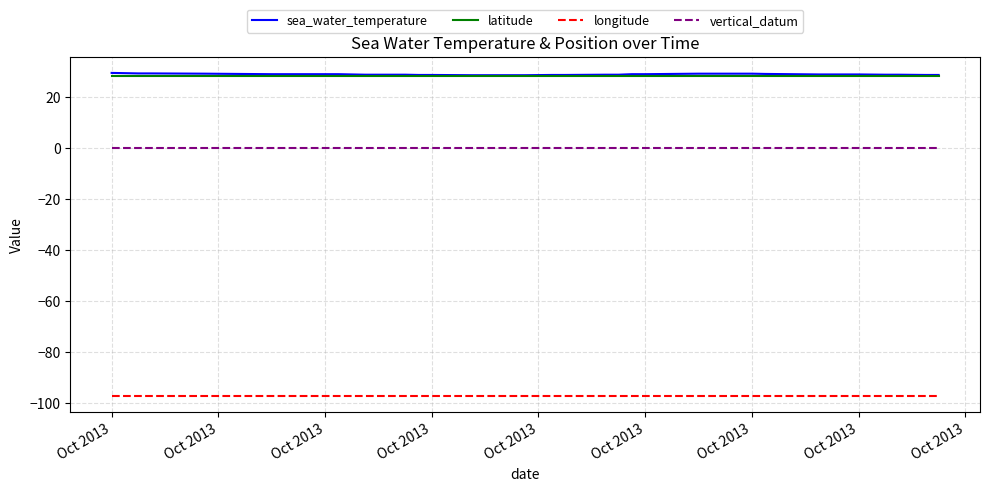

True or false: sea_water_temperature and longitude intersect in this chart.

False